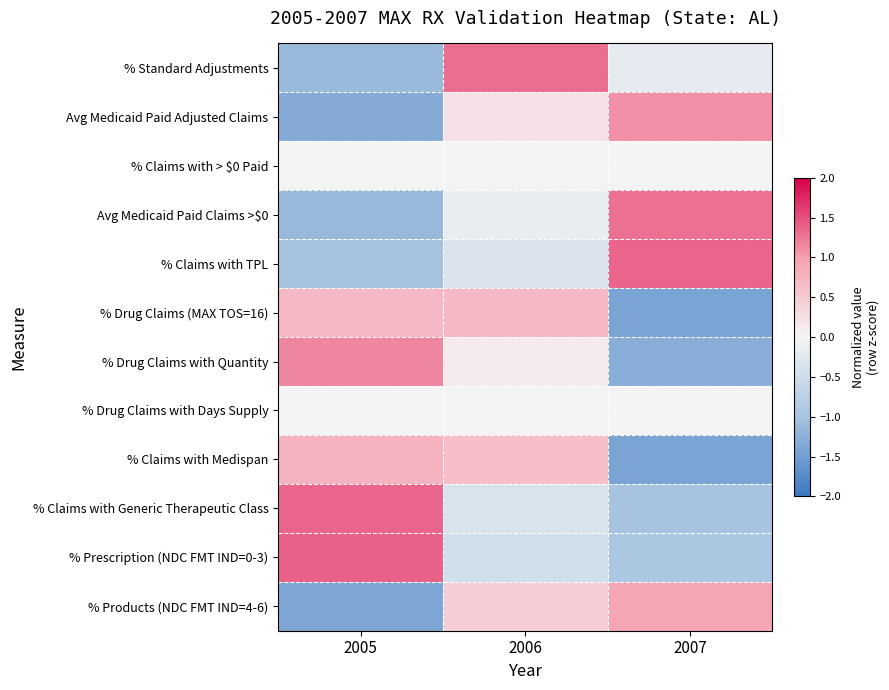

Reading left to right, what are all the values shown in this chart?

% Standard Adjustments: 2005=-1.1	2006=1.3	2007=-0.2
Avg Medicaid Paid Adjusted Claims: 2005=-1.3	2006=0.2	2007=1.1
% Claims with > $0 Paid: 2005=0.0	2006=0.0	2007=0.0
Avg Medicaid Paid Claims >$0: 2005=-1.1	2006=-0.2	2007=1.3
% Claims with TPL: 2005=-1.0	2006=-0.3	2007=1.4
% Drug Claims (MAX TOS=16): 2005=0.7	2006=0.7	2007=-1.4
% Drug Claims with Quantity: 2005=1.2	2006=0.1	2007=-1.3
% Drug Claims with Days Supply: 2005=0.0	2006=0.0	2007=0.0
% Claims with Medispan: 2005=0.8	2006=0.6	2007=-1.4
% Claims with Generic Therapeutic Class: 2005=1.4	2006=-0.4	2007=-1.0
% Prescription (NDC FMT IND=0-3): 2005=1.4	2006=-0.5	2007=-0.9
% Products (NDC FMT IND=4-6): 2005=-1.4	2006=0.5	2007=0.9